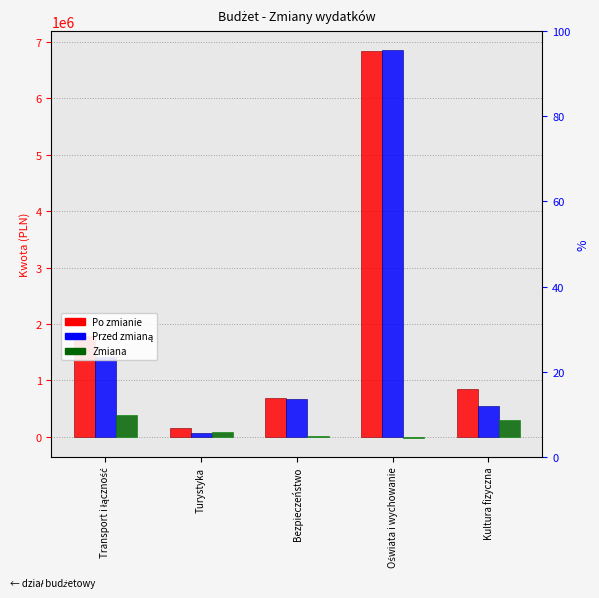

At which label does Przed zmianą reach its minimum?

Turystyka